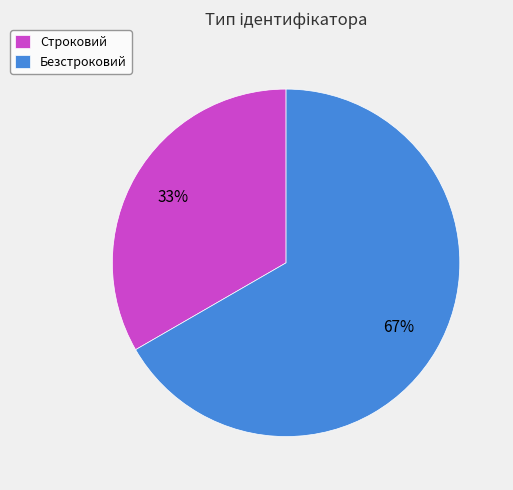

Do Безстроковий and Строковий together represent more than half of the pie?

Yes